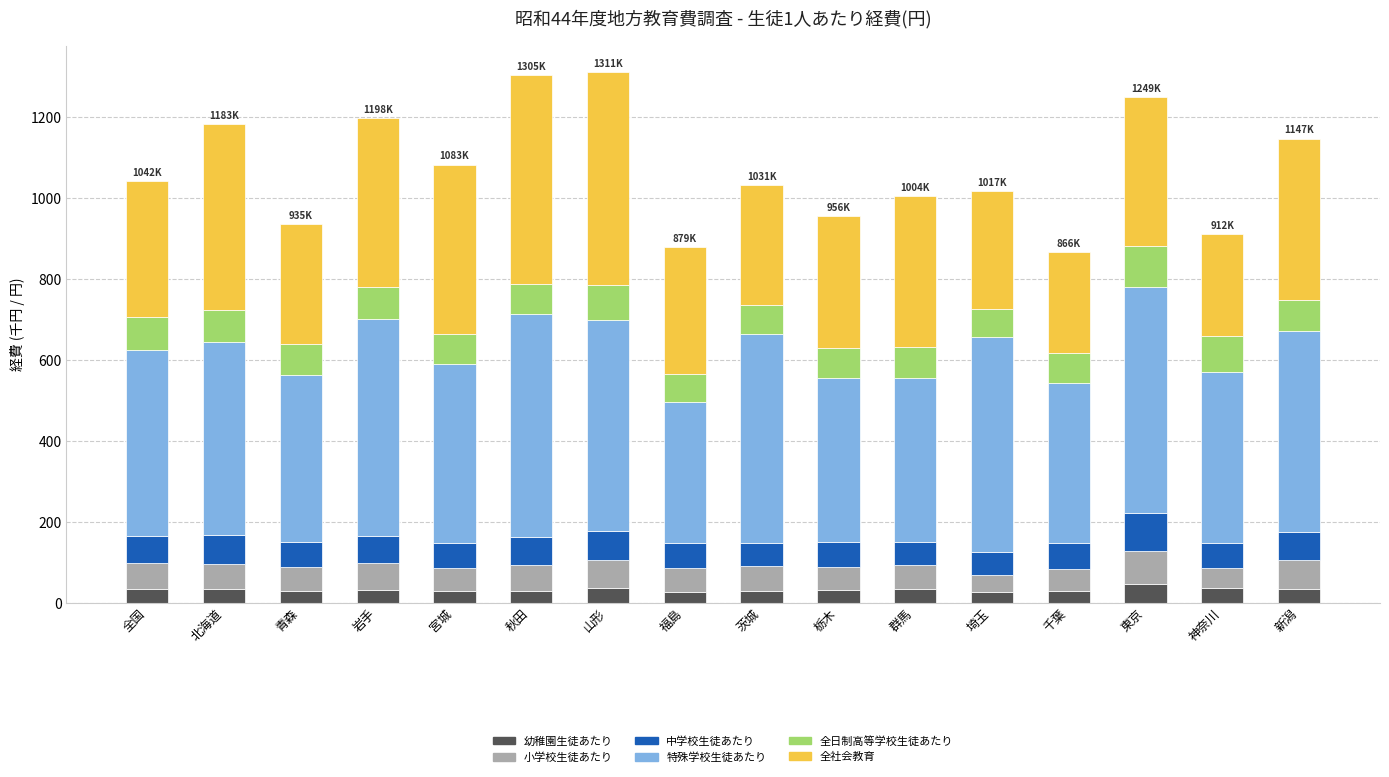

What is the total value across all series at 山形?

1311.1